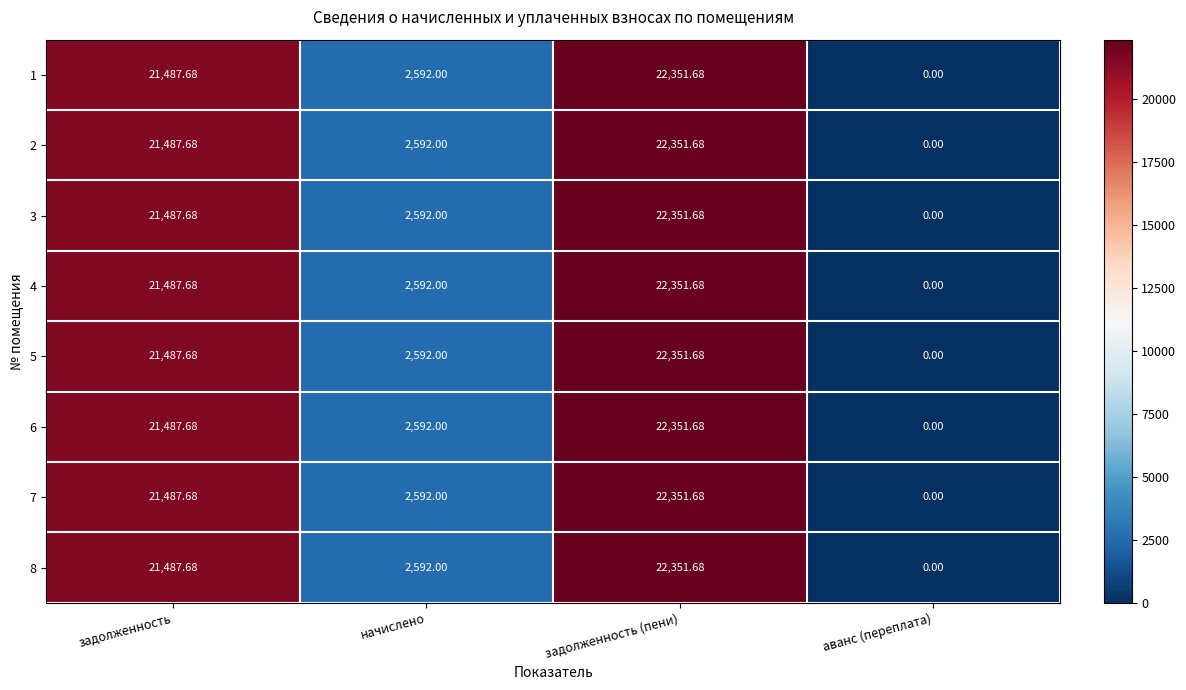

Where is 4 nearest to the value 11175?

начислено